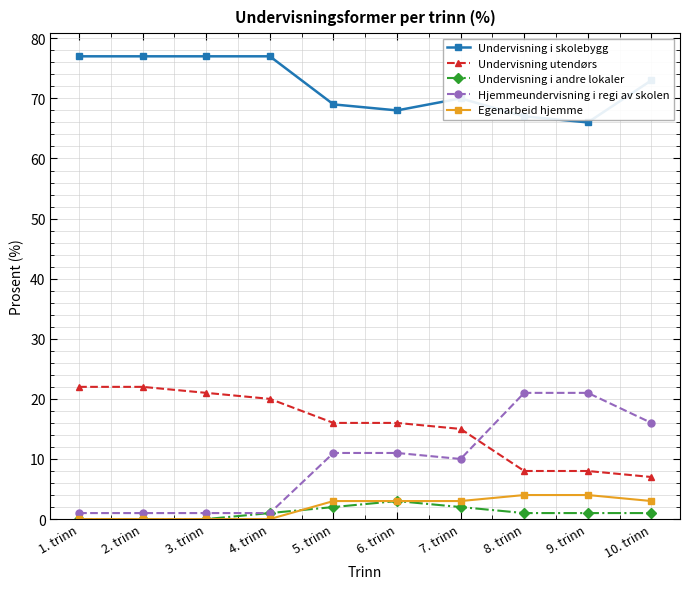

Which series has the largest range (max minus min)?

Hjemmeundervisning i regi av skolen